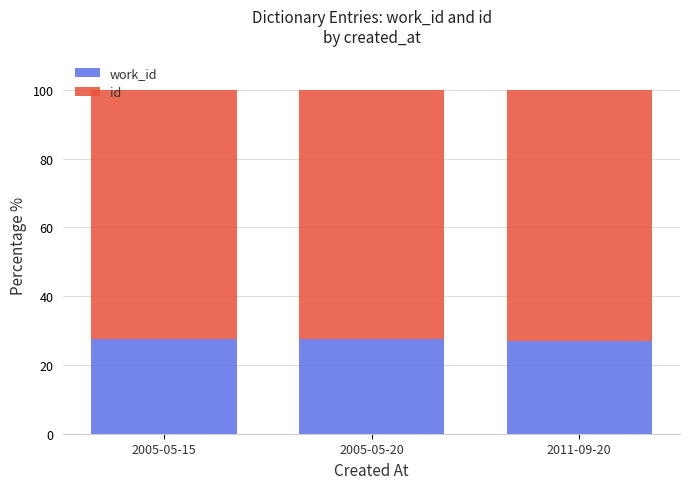

Rank the series by their average value, from highest to lowest.

id, work_id